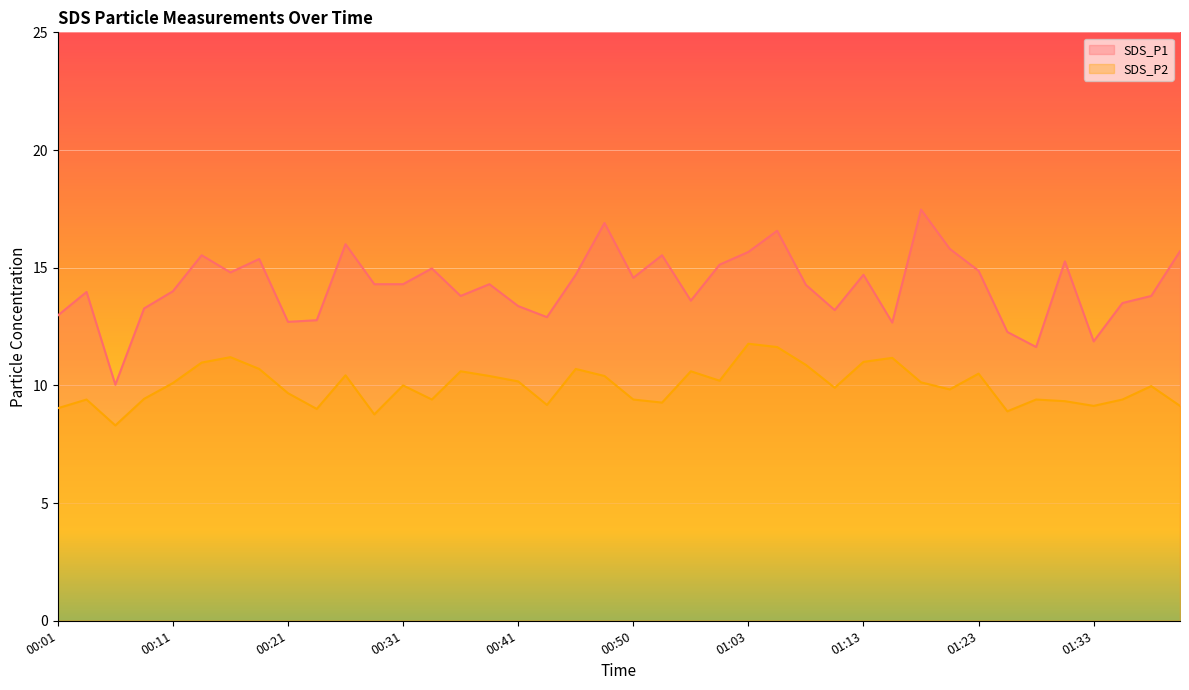

True or false: SDS_P2 and SDS_P1 intersect in this chart.

False